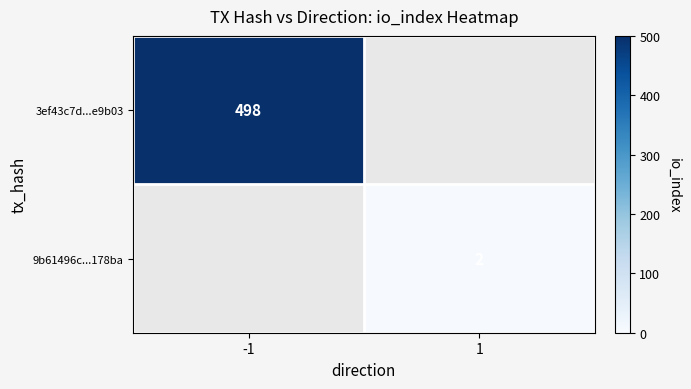

Between 1 and -1, which is larger?

-1